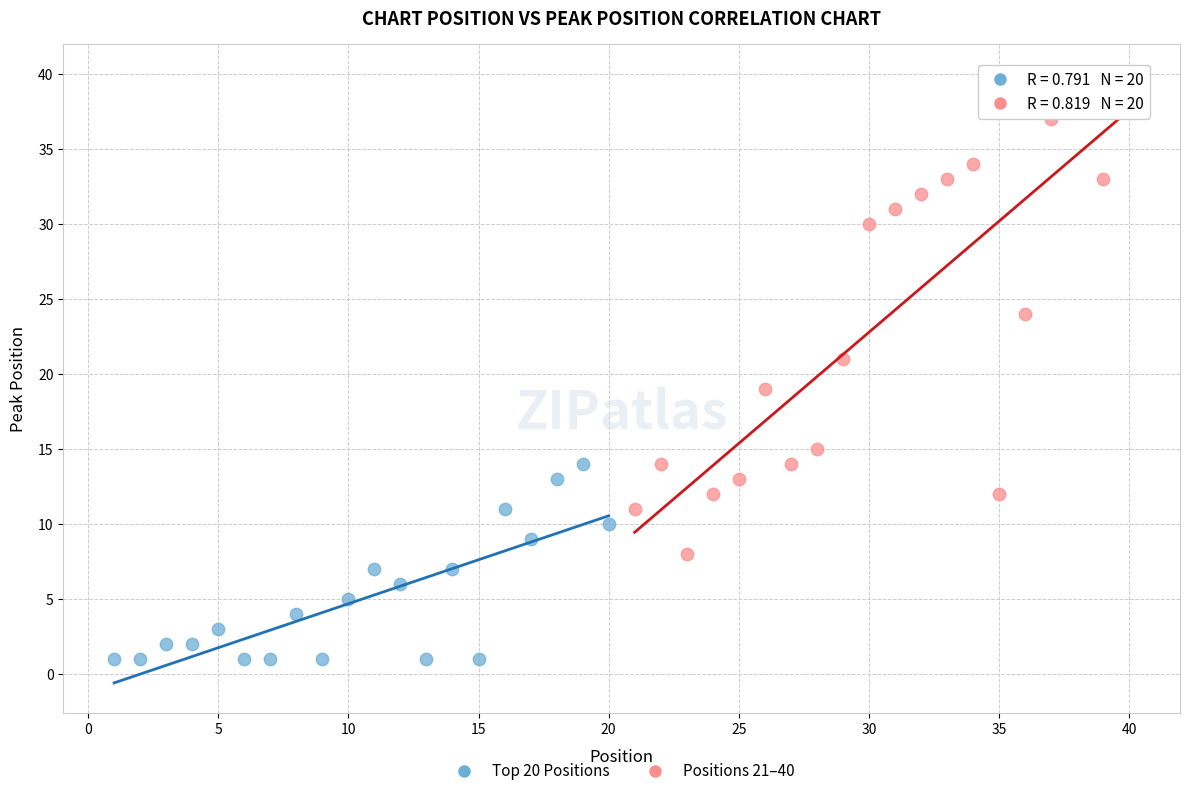

Which series contains the lowest Y value?

Top 20 Positions